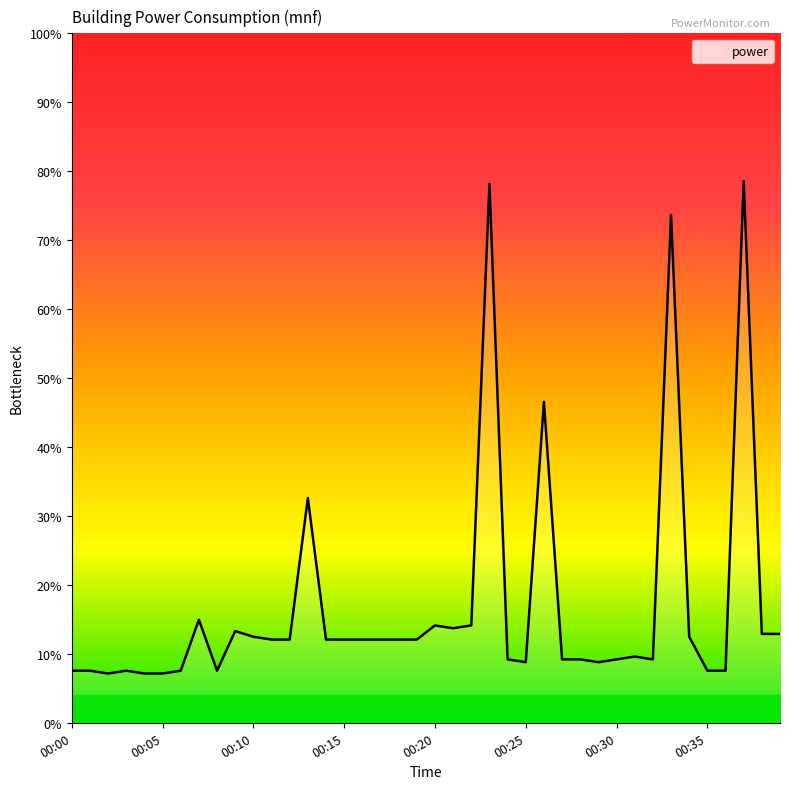

Does the chart display data point markers on the line(s)?

No